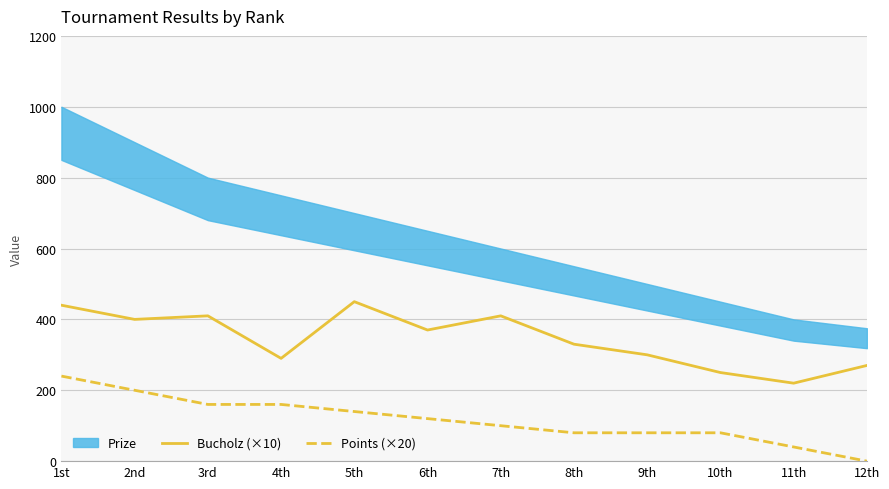

Which series has the largest total across all categories?

Bucholz (×10)